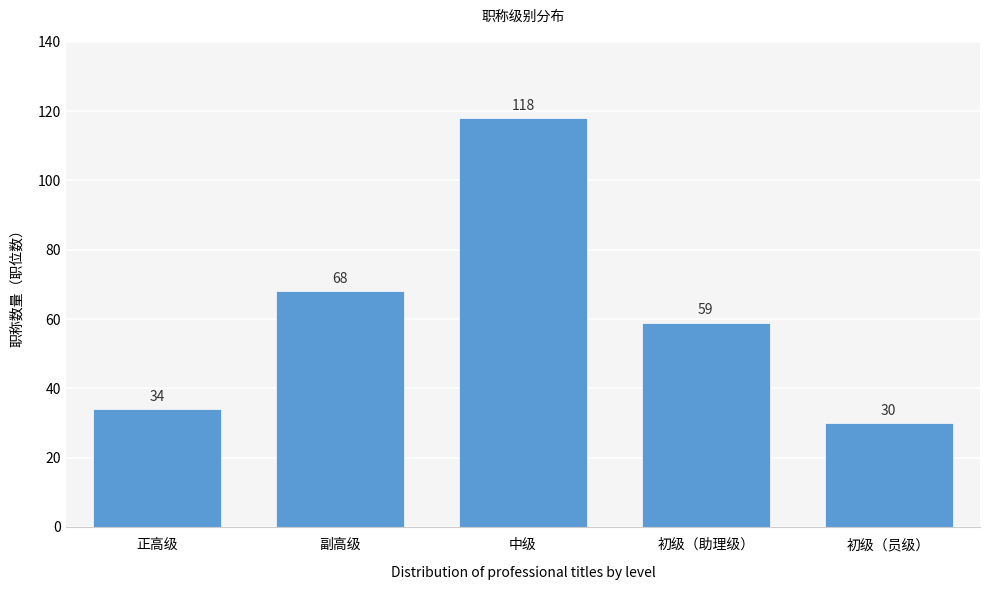

Reading right to left, what are all the values shown in this chart?

初级（员级）=30	初级（助理级）=59	中级=118	副高级=68	正高级=34